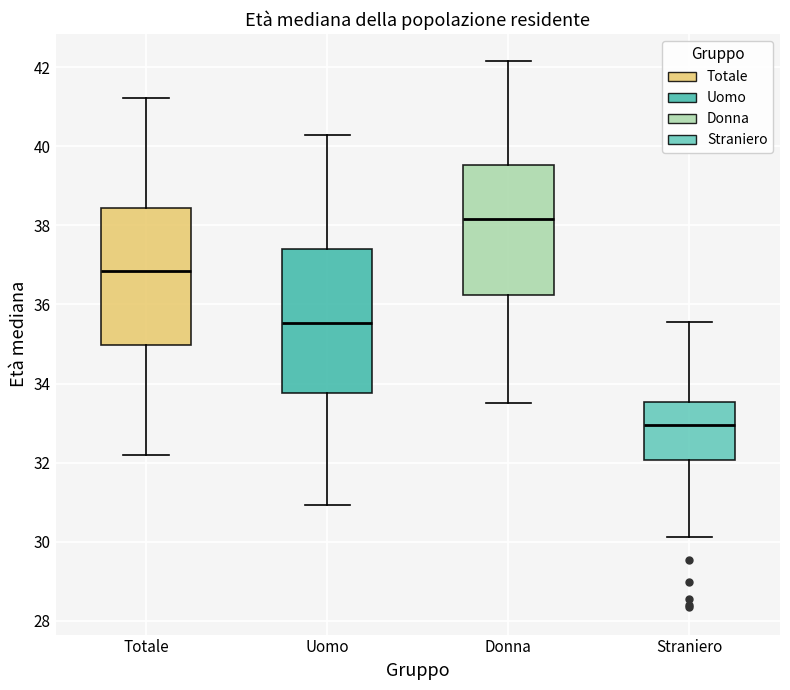

Reading left to right, transcribe this box plot: for each box, give where its median line is, the range the box spans, and where its two whiskers end, as read against the y-axis. The values are not printed on the chart, so give them approximately, as read against the axis.

Totale: median 36.8, box 35.0 to 38.4, whiskers 32.2 to 41.2
Uomo: median 35.6, box 33.8 to 37.4, whiskers 31.0 to 40.2
Donna: median 38.2, box 36.2 to 39.6, whiskers 33.6 to 42.2
Straniero: median 33.0, box 32.0 to 33.6, whiskers 30.2 to 35.6